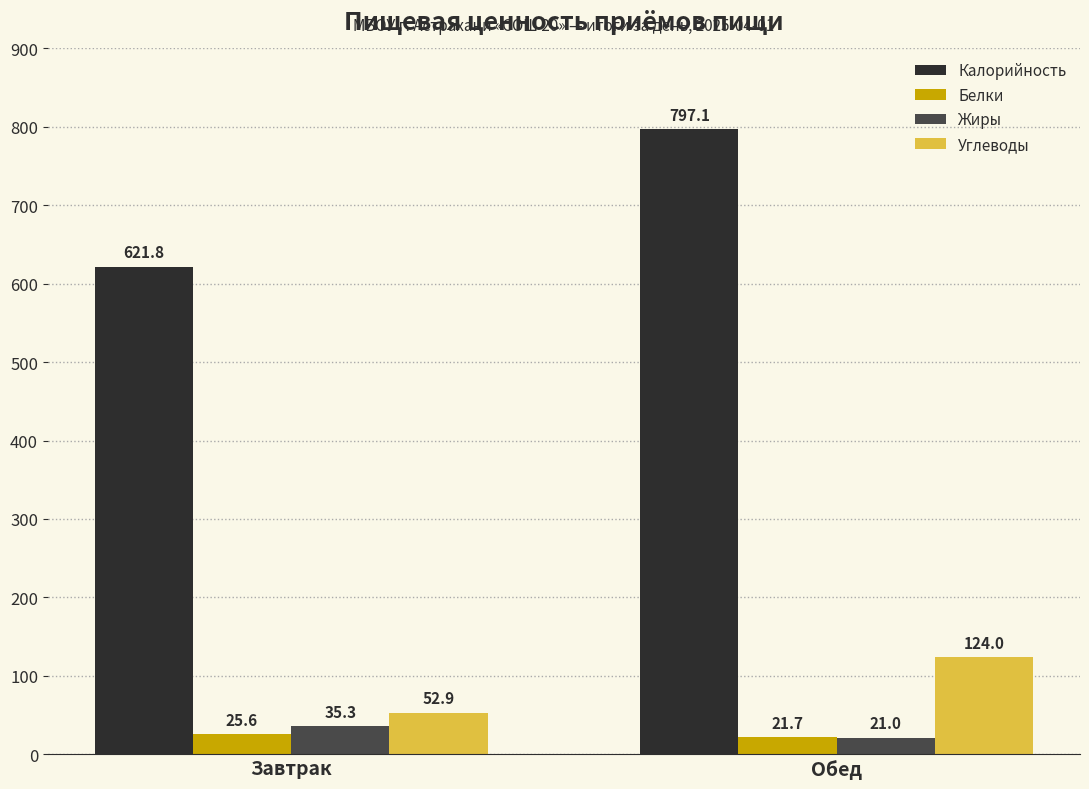

How many groups of bars are there?

2